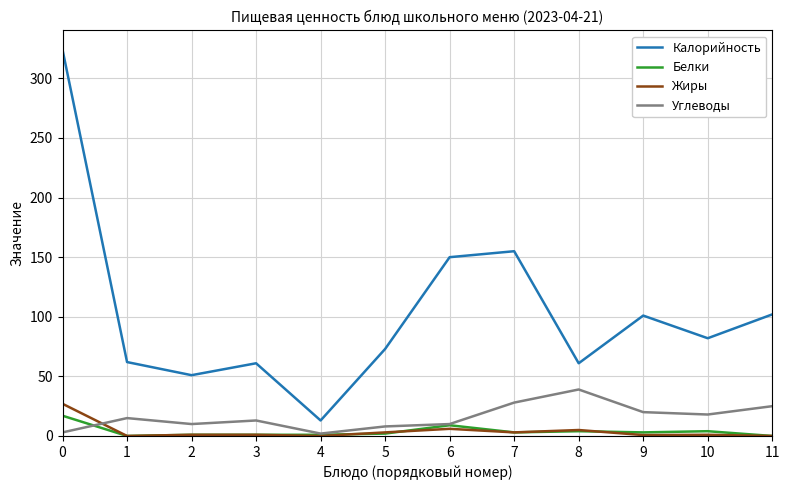

What is the difference between the Белки values at 6 and 4?

8.0